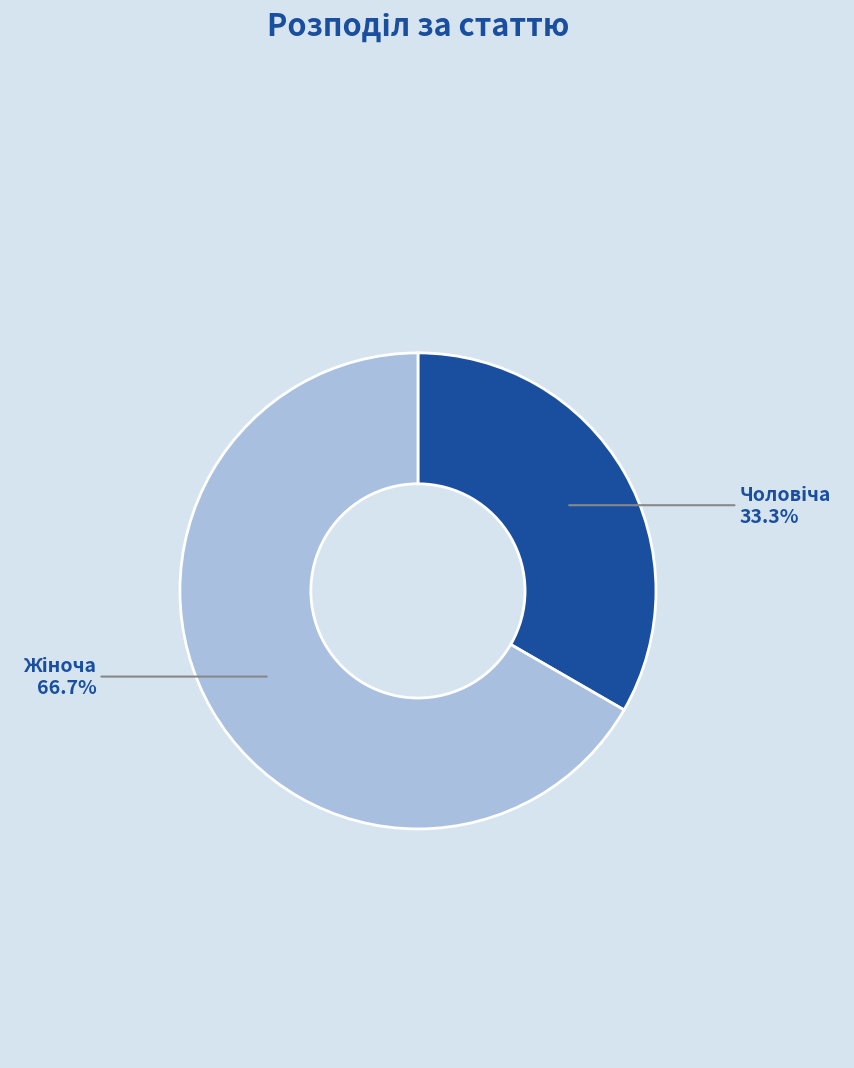

Does any single category account for the majority?

Yes